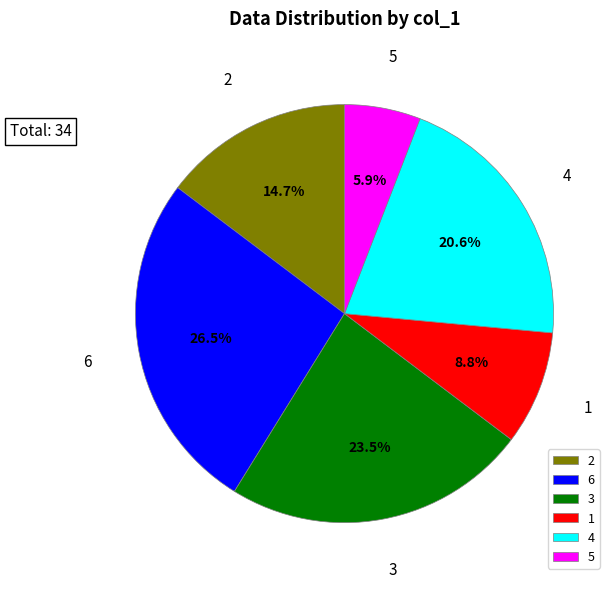

What is the largest slice in the pie chart?

6